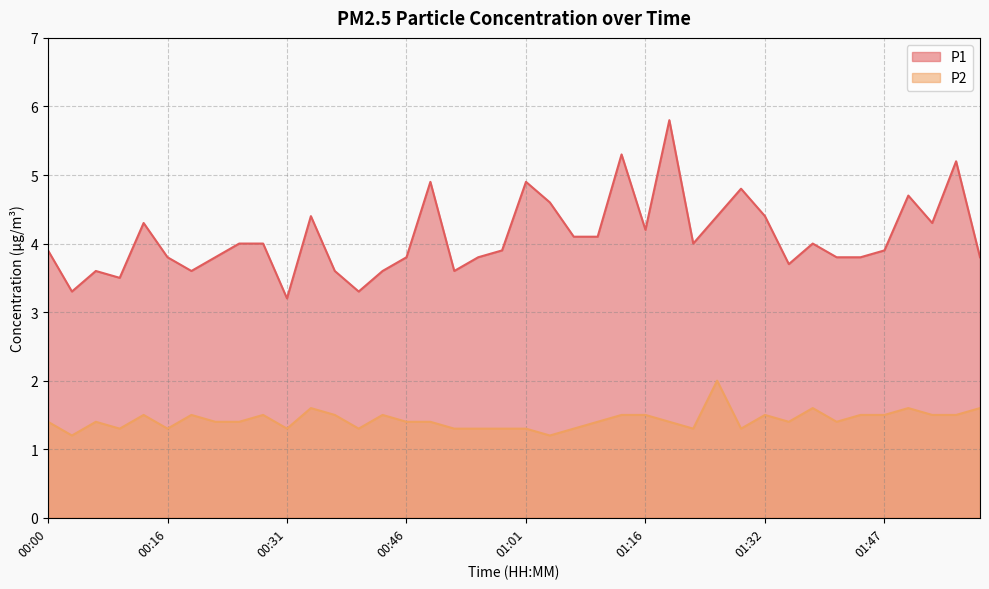

What is the average value of the P1 series?

4.1